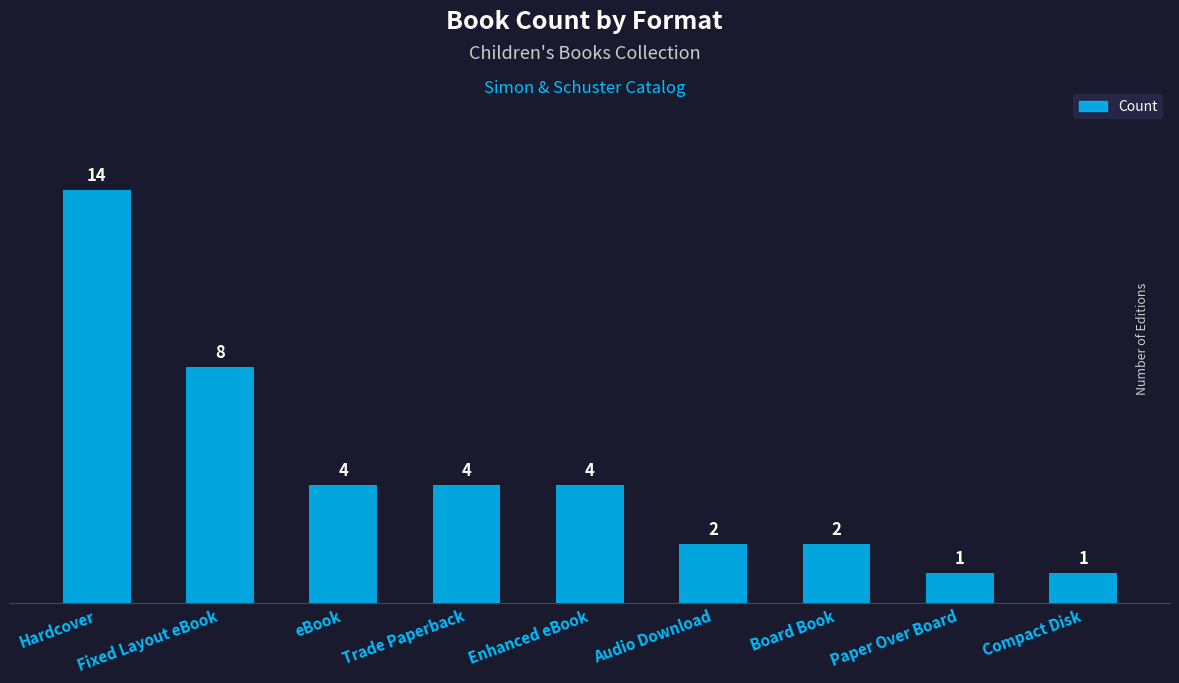

Count the number of data series in this chart.

1